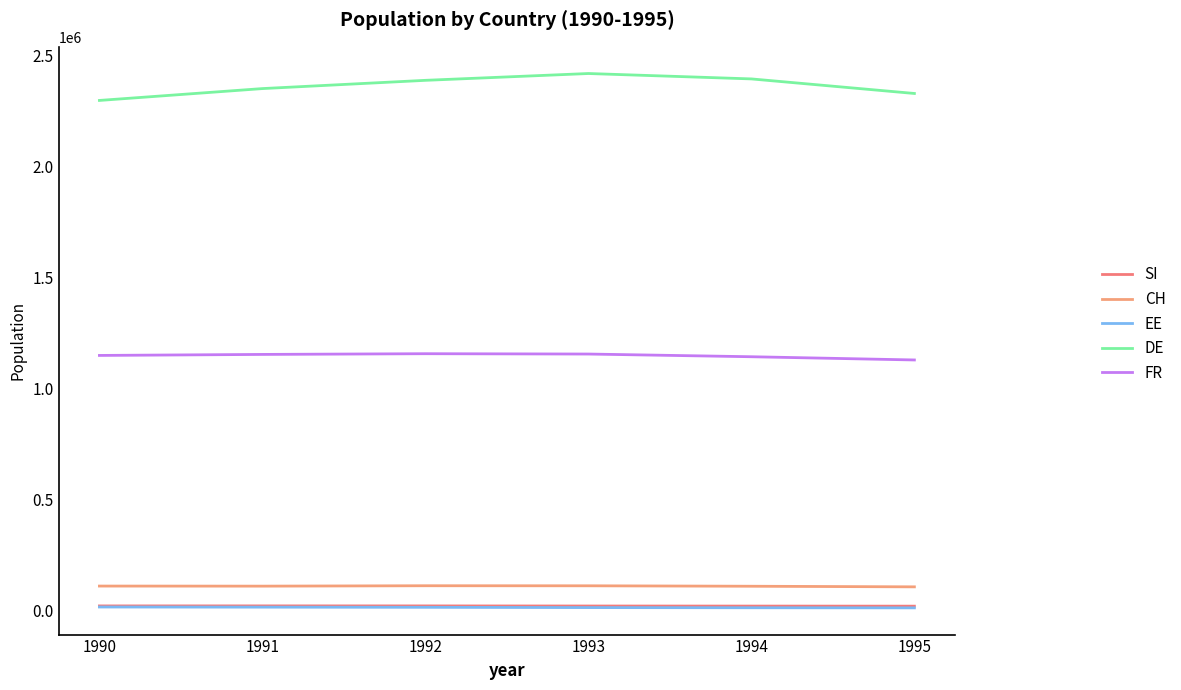

Is it true that CH equals 113363 at 1992?

True